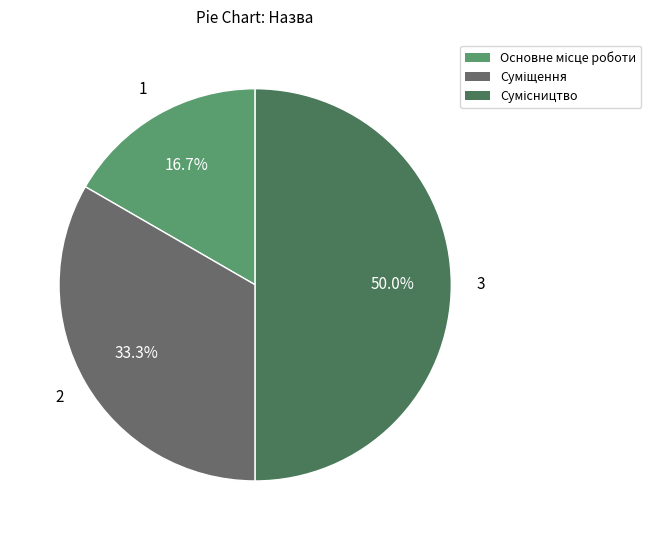

Is it true that Основне місце роботи is 7% of the pie?

False